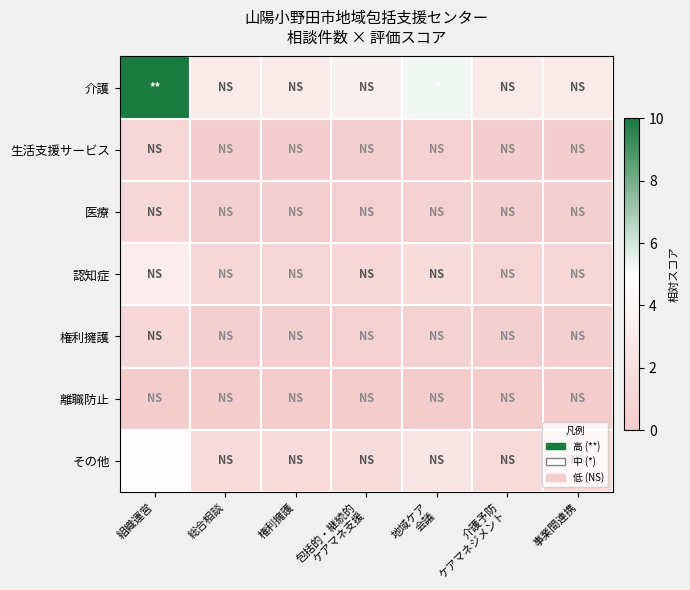

Between 包括的・継続的
ケアマネ支援 and 権利擁護, which is larger?

包括的・継続的
ケアマネ支援